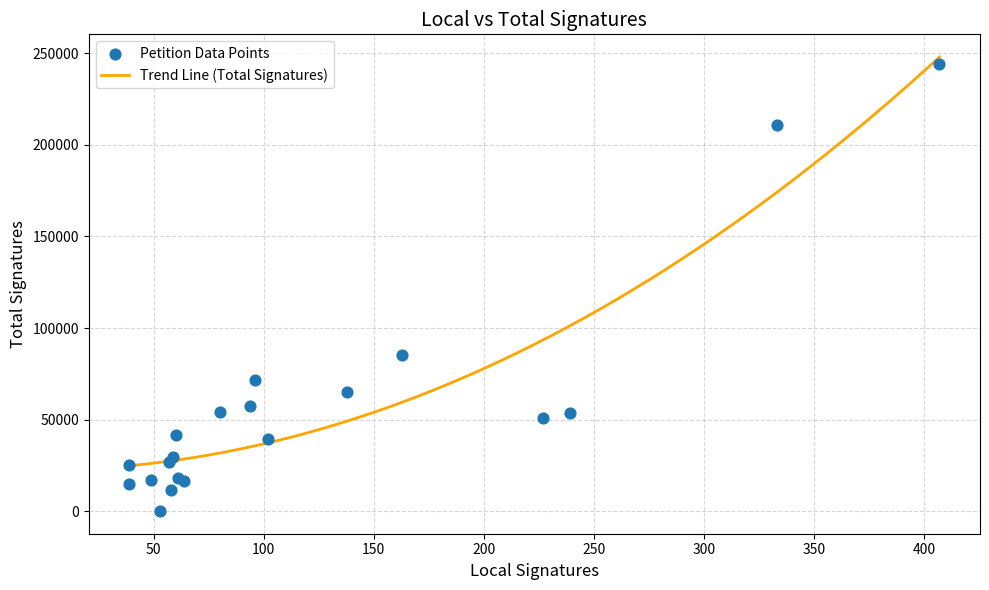

Between 102 and 239, which is larger?

239